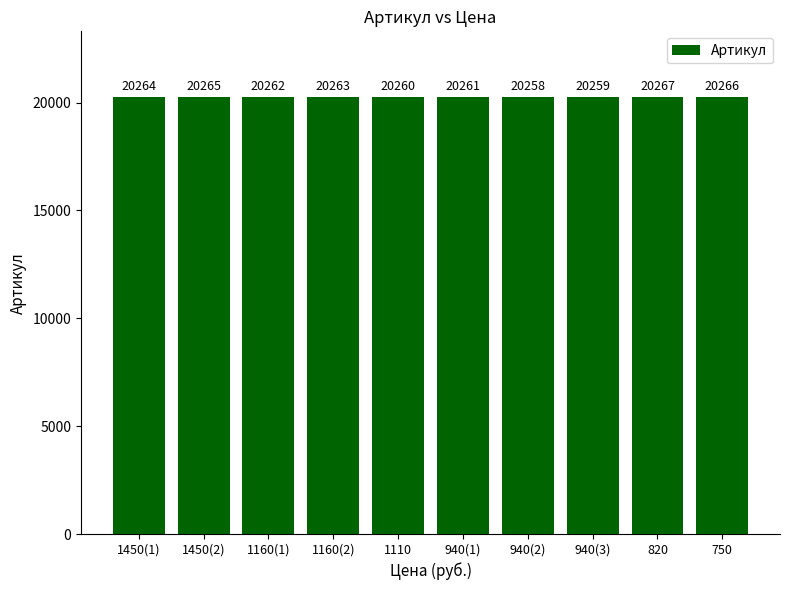

How many data points are less than 20263?

5